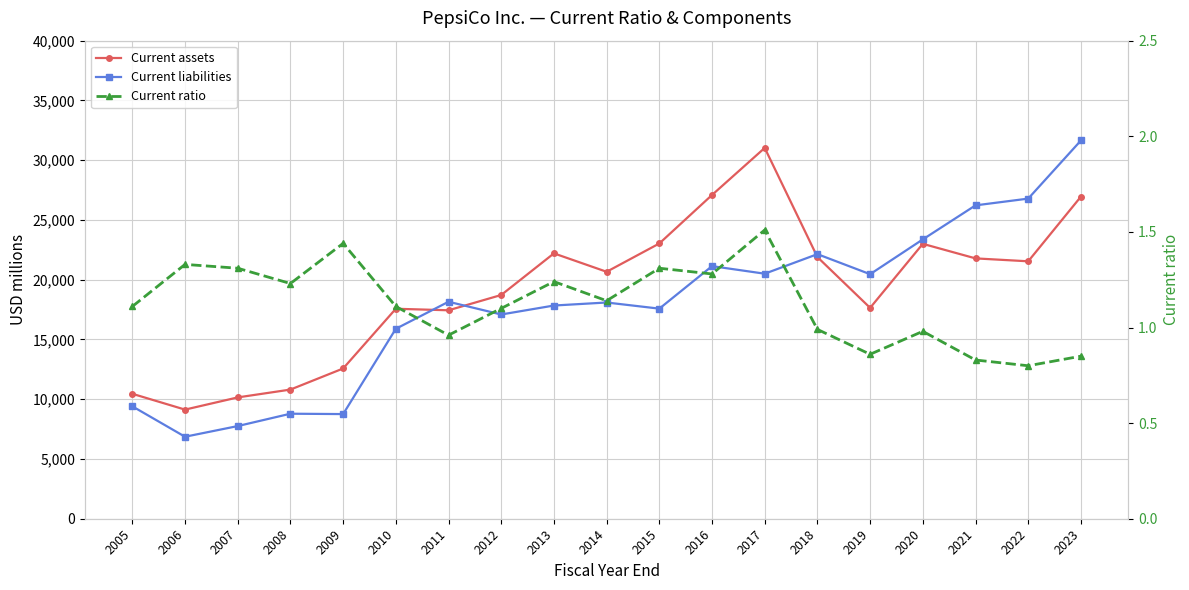

At which label is Current assets closest to 20078?

2014